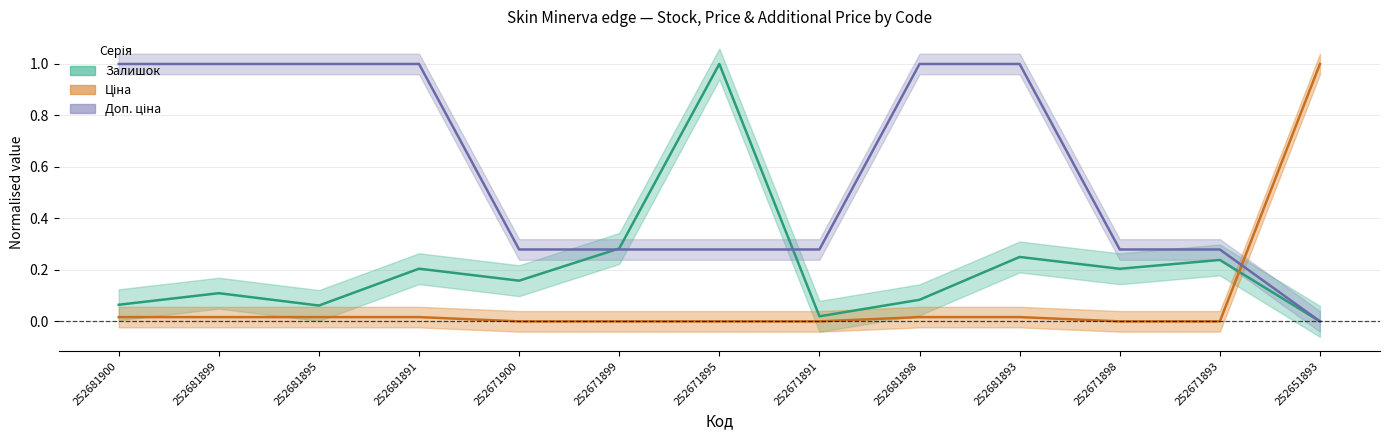

Is the value of Залишок at 252671895 greater than the value of Доп. ціна at 252651893?

Yes